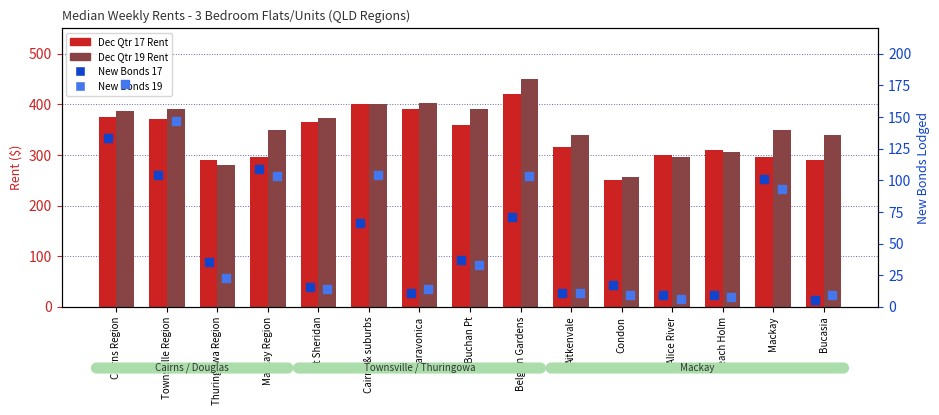

At which category is the sum across all series the highest?

Cairns Region